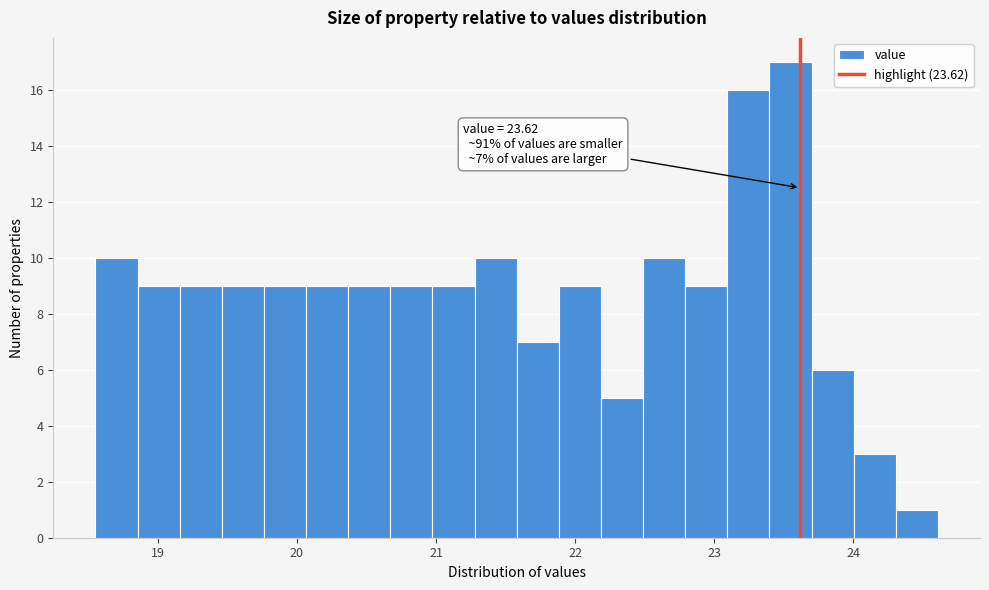

Read against the x-axis, roughly where is the centre of the tallest bar?

23.5